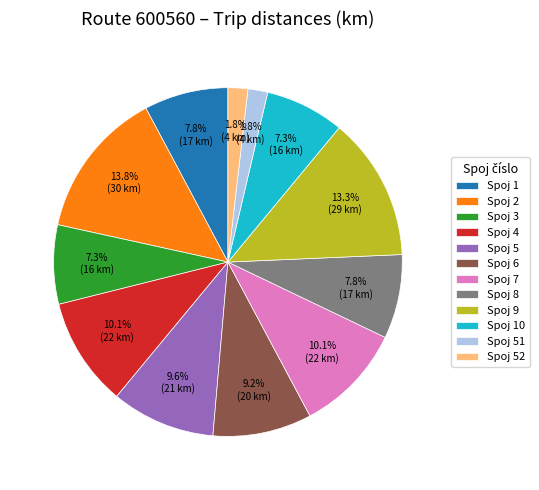

Is the sum of Spoj 8 and Spoj 9 greater than half?

No